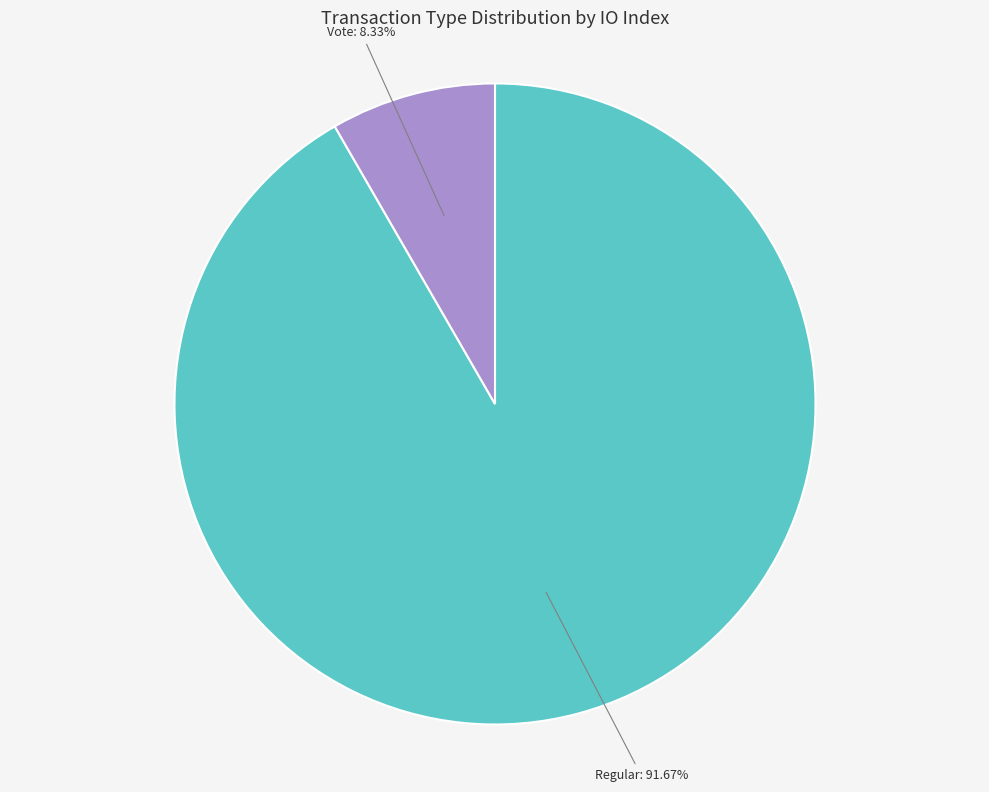

Is there any slice that represents more than half of the pie?

Yes